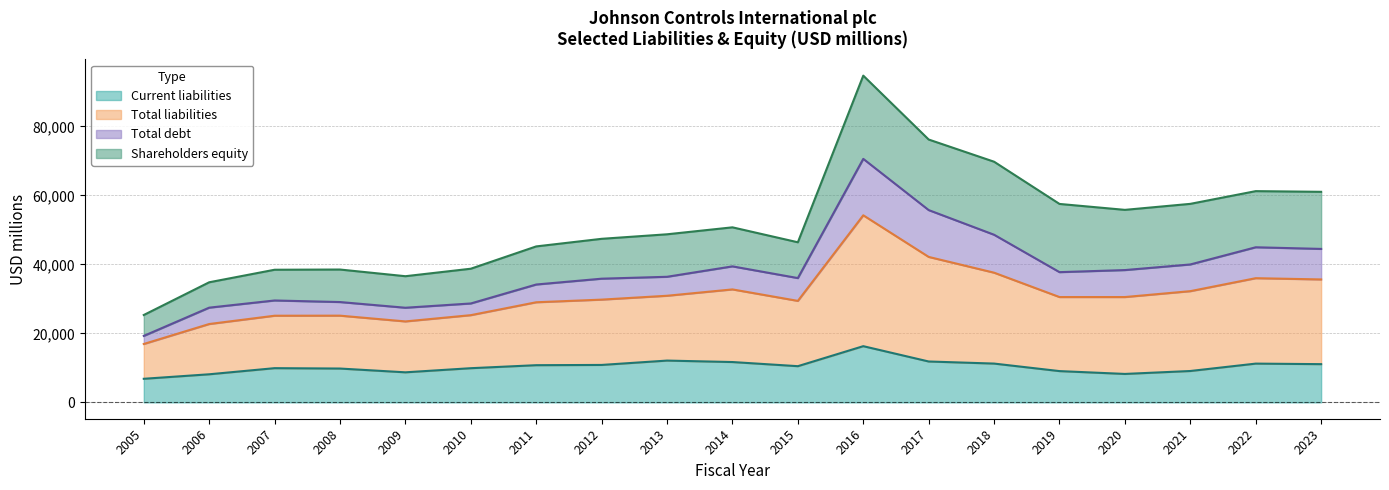

Which series has the largest range (max minus min)?

Total liabilities